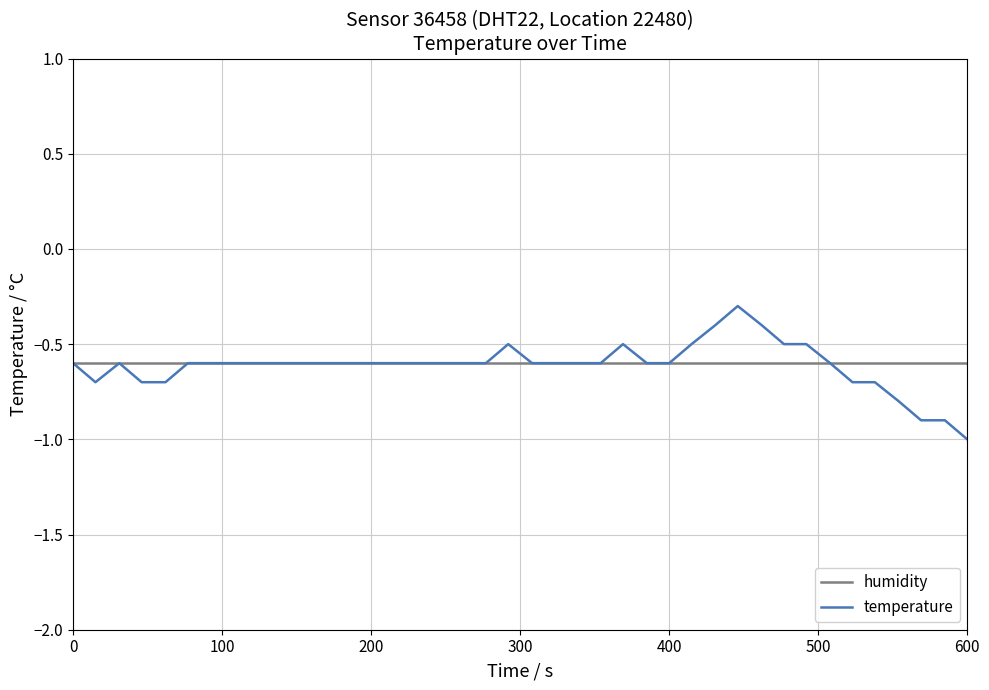

Which series has the widest spread of values?

temperature